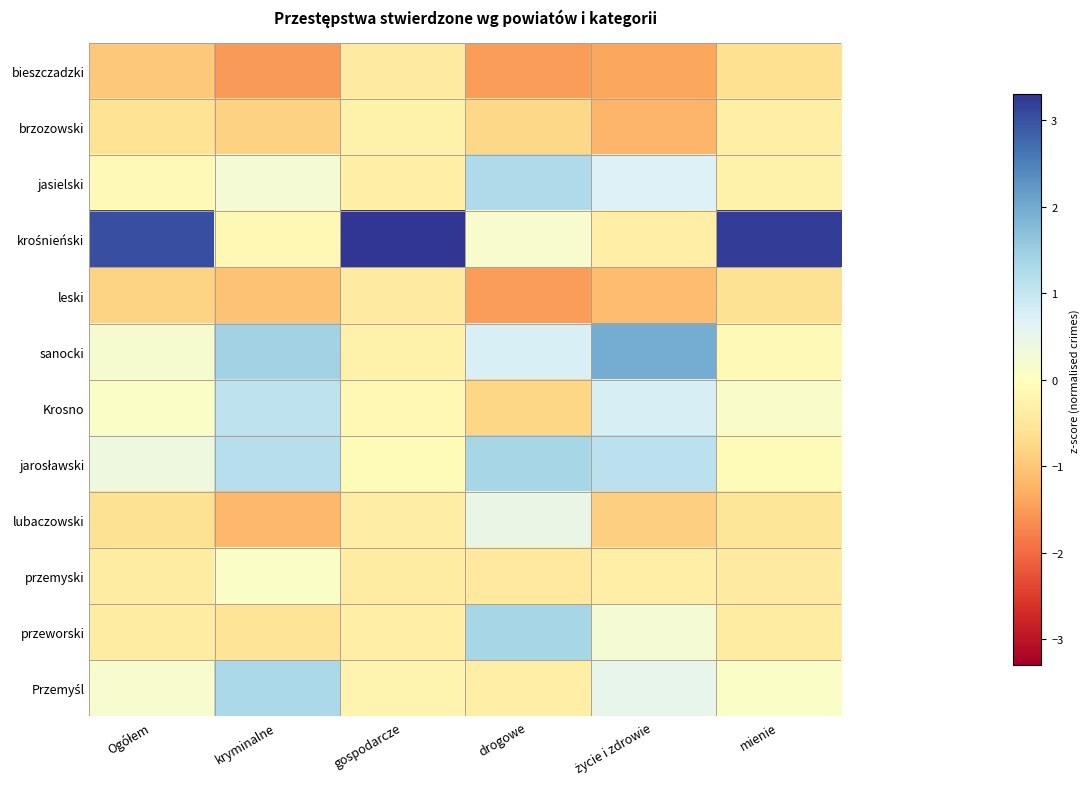

At how many categories does at least one series exceed 1?

6